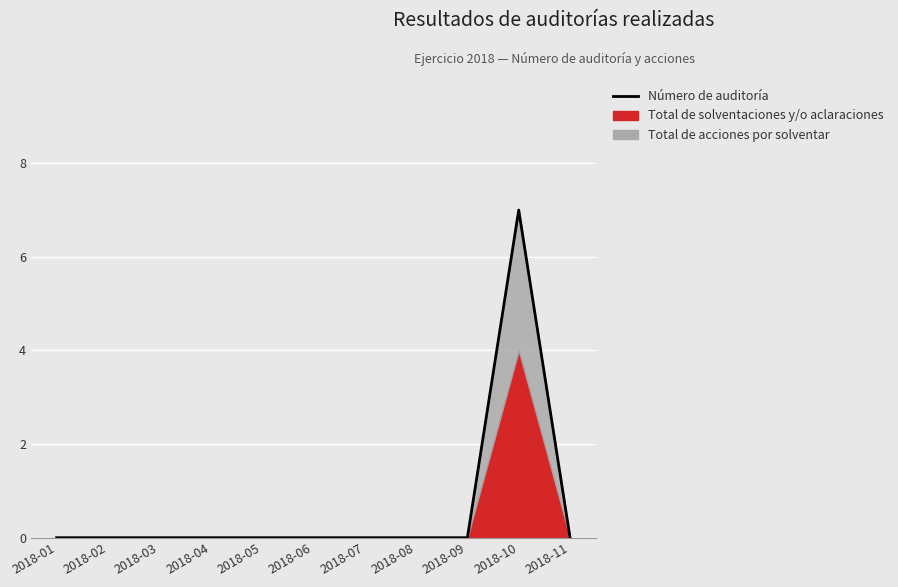

Reading left to right, list all the values displayed in this chart.

2018-01=0	2018-02=0	2018-03=0	2018-04=0	2018-05=0	2018-06=0	2018-07=0	2018-08=0	2018-09=0	2018-10=7	2018-11=0